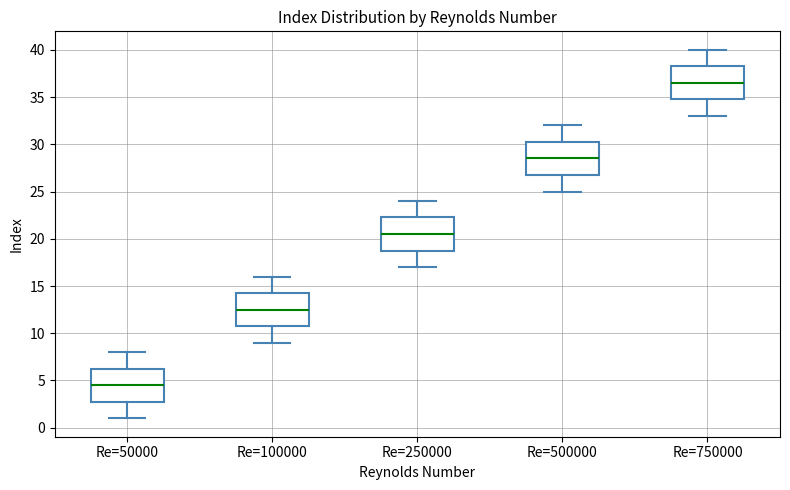

Reading left to right, transcribe this box plot: for each box, give where its median line is, the range the box spans, and where its two whiskers end, as read against the y-axis. The values are not printed on the chart, so give them approximately, as read against the axis.

Re=50000: median 4.5, box 3.0 to 6.5, whiskers 1.0 to 8.0
Re=100000: median 12.5, box 11.0 to 14.5, whiskers 9.0 to 16.0
Re=250000: median 20.5, box 19.0 to 22.5, whiskers 17.0 to 24.0
Re=500000: median 28.5, box 27.0 to 30.5, whiskers 25.0 to 32.0
Re=750000: median 36.5, box 35.0 to 38.5, whiskers 33.0 to 40.0